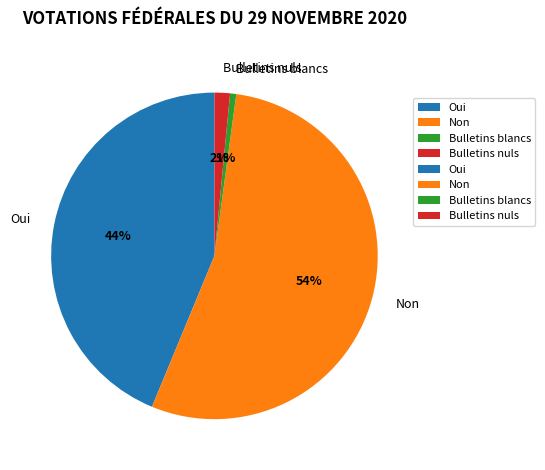

Count the number of slices in the pie.

4